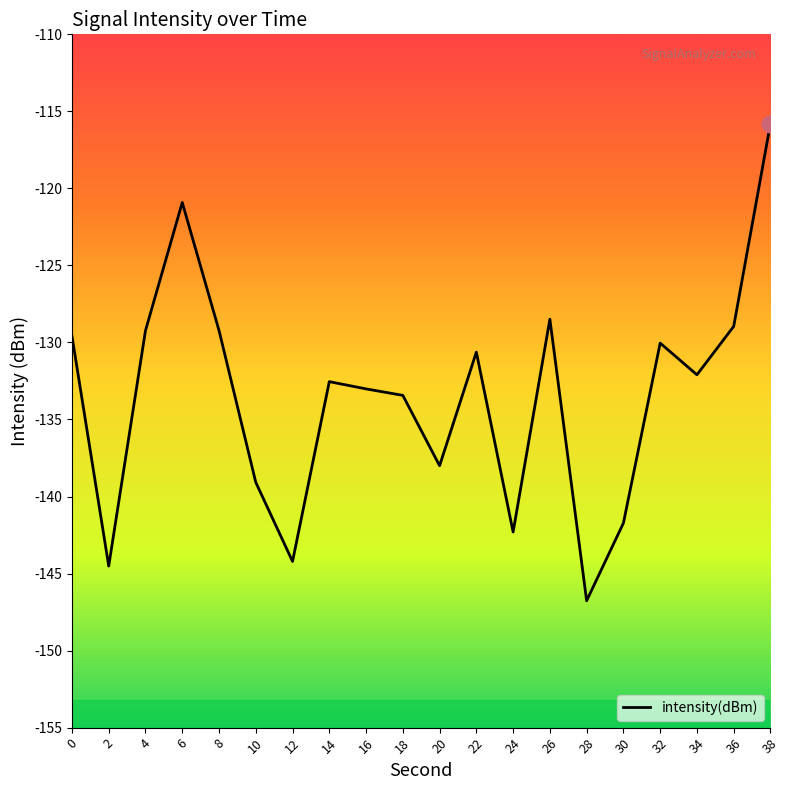

Reading left to right, extract all data points from this chart.

-129.6	-144.5	-129.2	-120.9	-129.2	-139.1	-144.2	-132.5	-133.0	-133.4	-138.0	-130.6	-142.3	-128.5	-146.8	-141.7	-130.0	-132.1	-129.0	-115.8